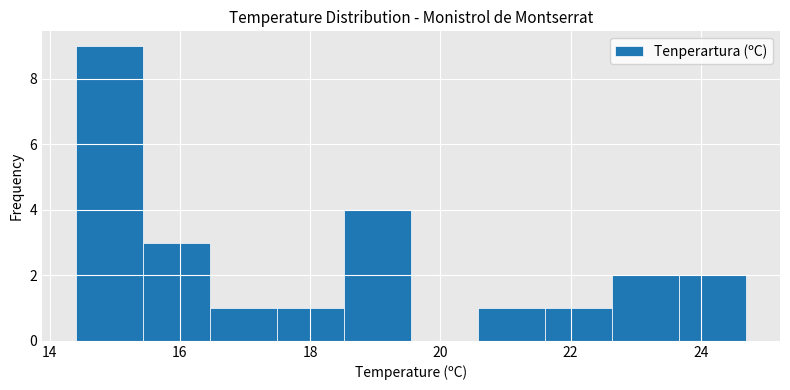

Reading left to right, transcribe this chart: for each bar, give the range it covers on the x-axis and its height. Neither the bar edges nor the heights are printed on the chart, so give them approximately, as read against the axes.

14.4 to 15.4: 9
15.4 to 16.4: 3
16.4 to 17.4: 1
17.4 to 18.6: 1
18.6 to 19.6: 4
19.6 to 20.6: 0
20.6 to 21.6: 1
21.6 to 22.6: 1
22.6 to 23.6: 2
23.6 to 24.8: 2